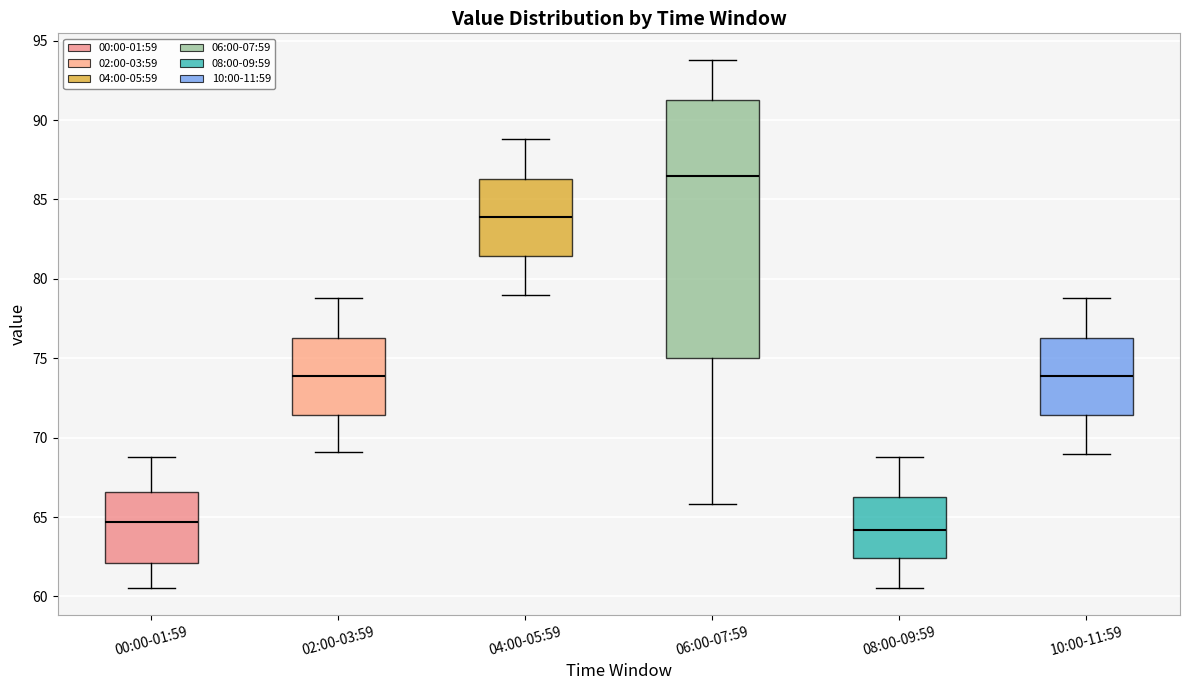

Reading left to right, transcribe this box plot: for each box, give where its median line is, the range the box spans, and where its two whiskers end, as read against the y-axis. The values are not printed on the chart, so give them approximately, as read against the axis.

00:00-01:59: median 64.5, box 62.0 to 66.5, whiskers 60.5 to 69.0
02:00-03:59: median 74.0, box 71.5 to 76.5, whiskers 69.0 to 79.0
04:00-05:59: median 84.0, box 81.5 to 86.5, whiskers 79.0 to 89.0
06:00-07:59: median 86.5, box 75.0 to 91.5, whiskers 66.0 to 94.0
08:00-09:59: median 64.0, box 62.5 to 66.5, whiskers 60.5 to 69.0
10:00-11:59: median 74.0, box 71.5 to 76.5, whiskers 69.0 to 79.0